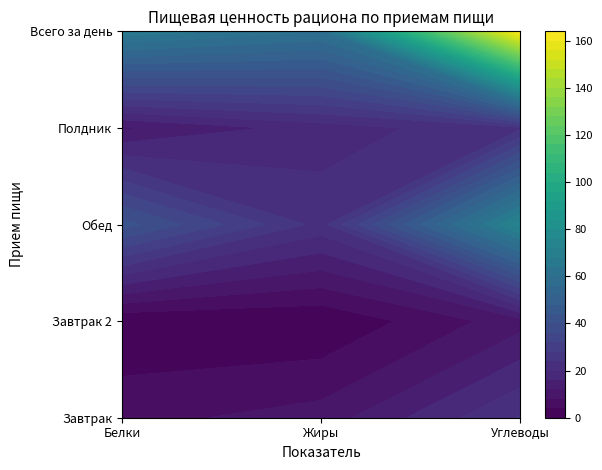

The Обед series shows 13.1 at 1. True or false?

False